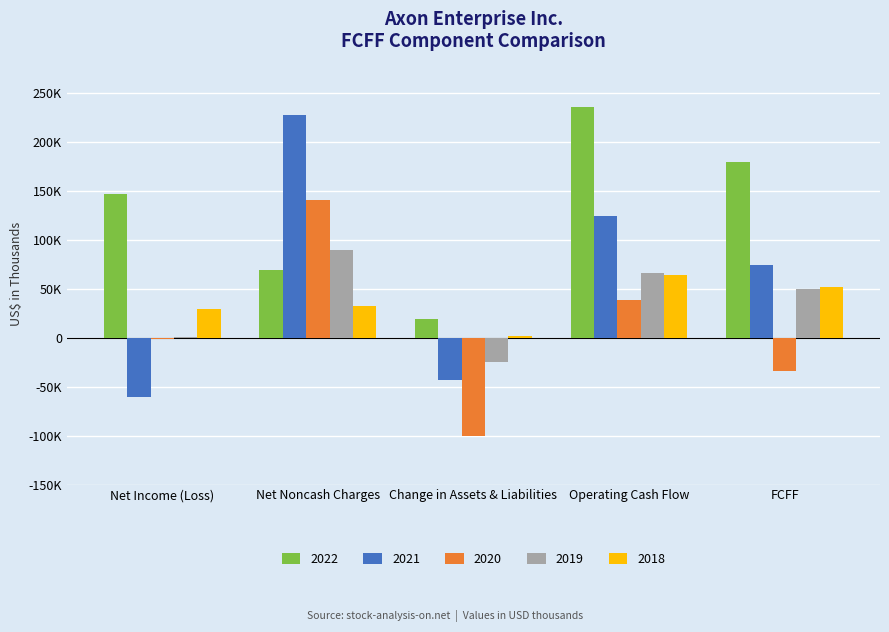

What is the average value of the 2022 series?

130084